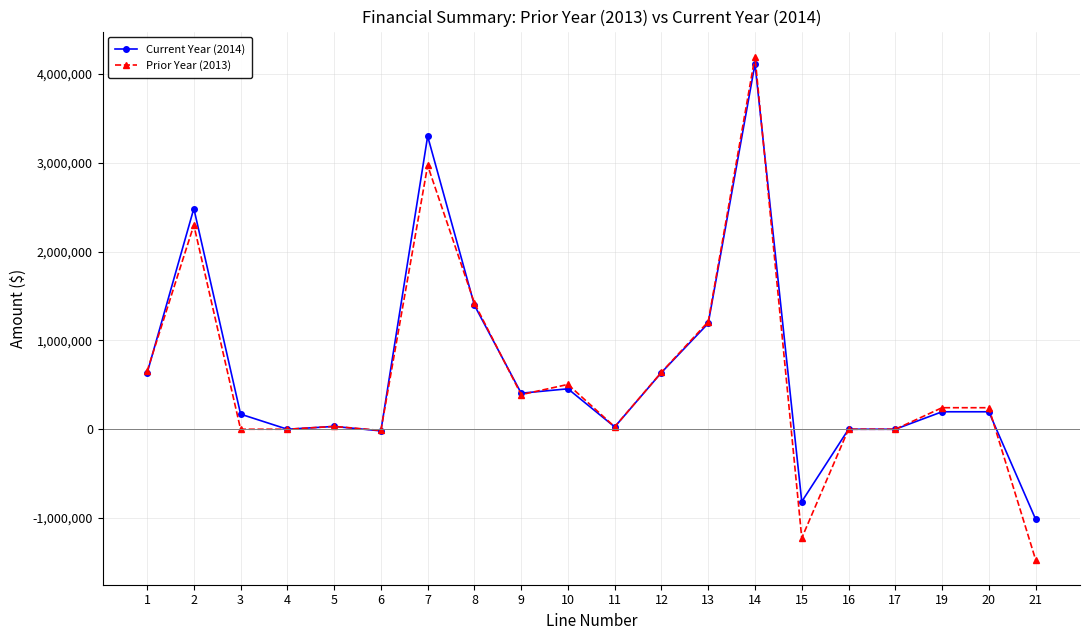

After their last crossing, which series has the higher values: Current Year (2014) or Prior Year (2013)?

Current Year (2014)